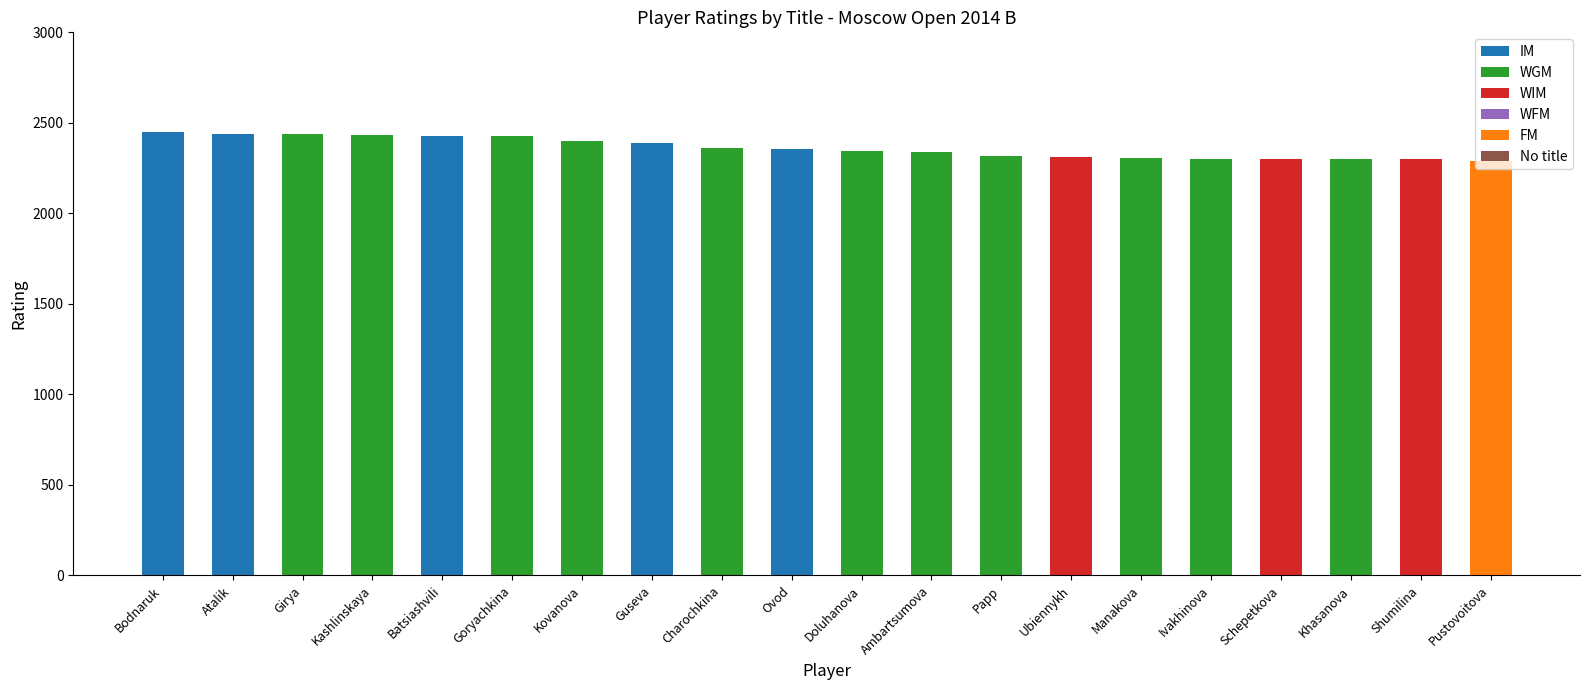

How many data points does each series have?

20